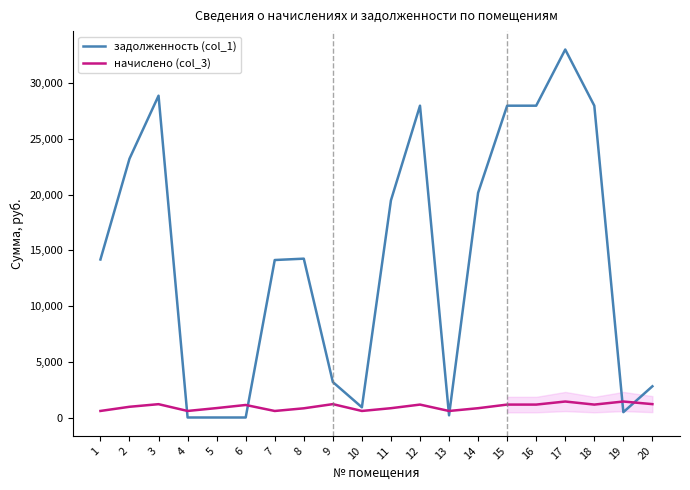

What is the difference between the highest and lowest values at 8?

13423.2